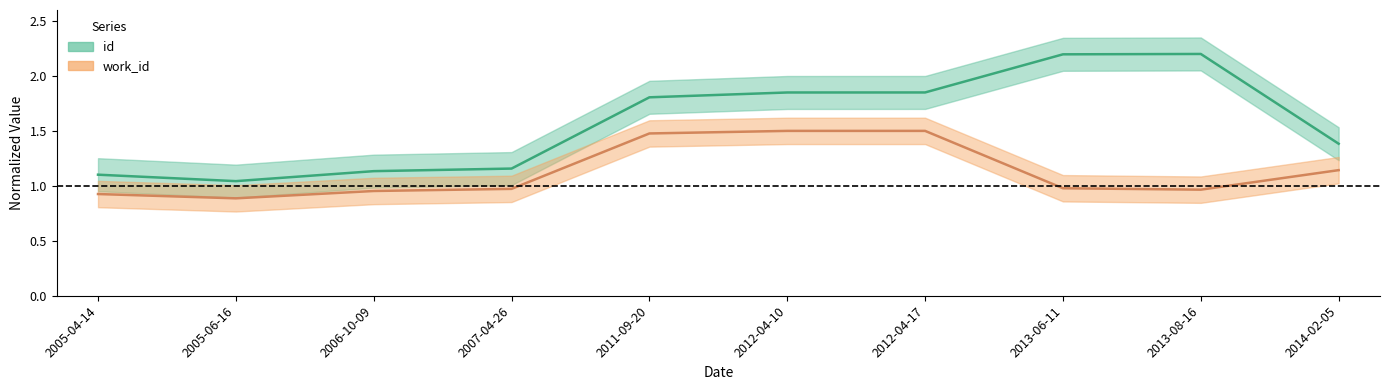

True or false: id has more than 1 interior local peaks.

False